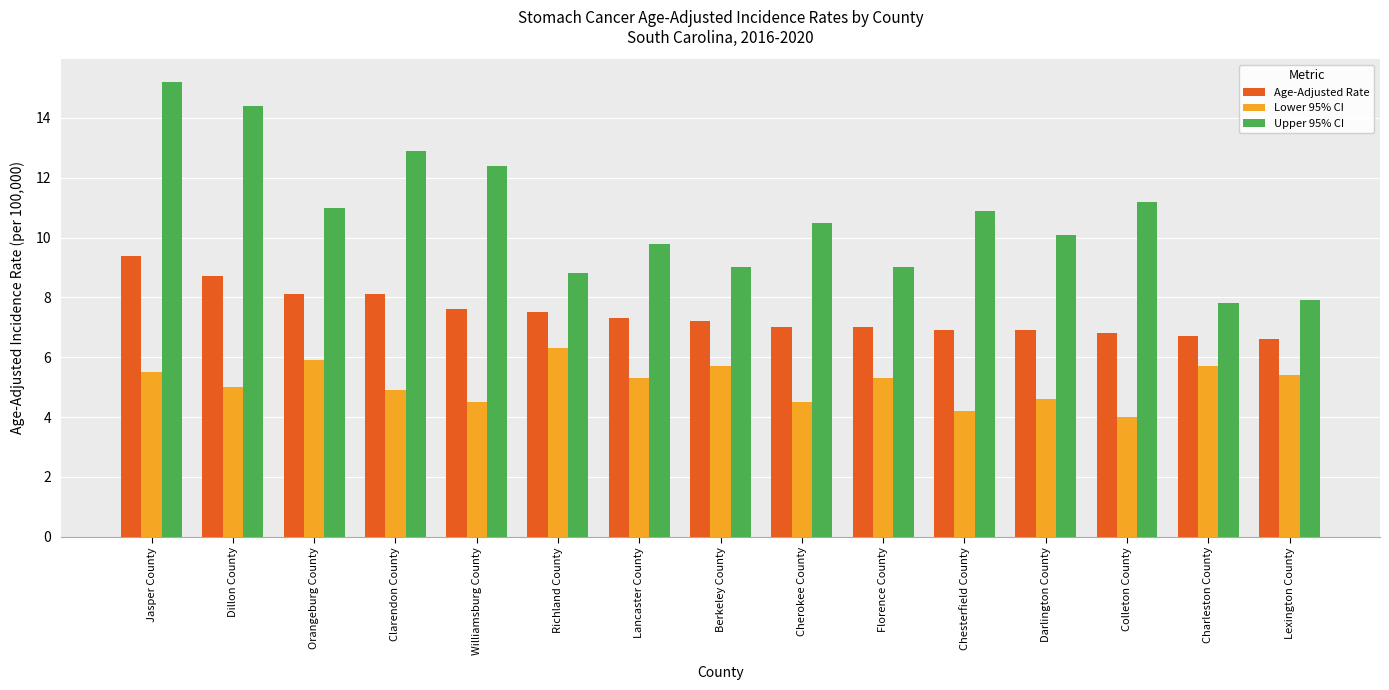

What is the value of the Upper 95% CI bar at the 8th from the left?

9.0